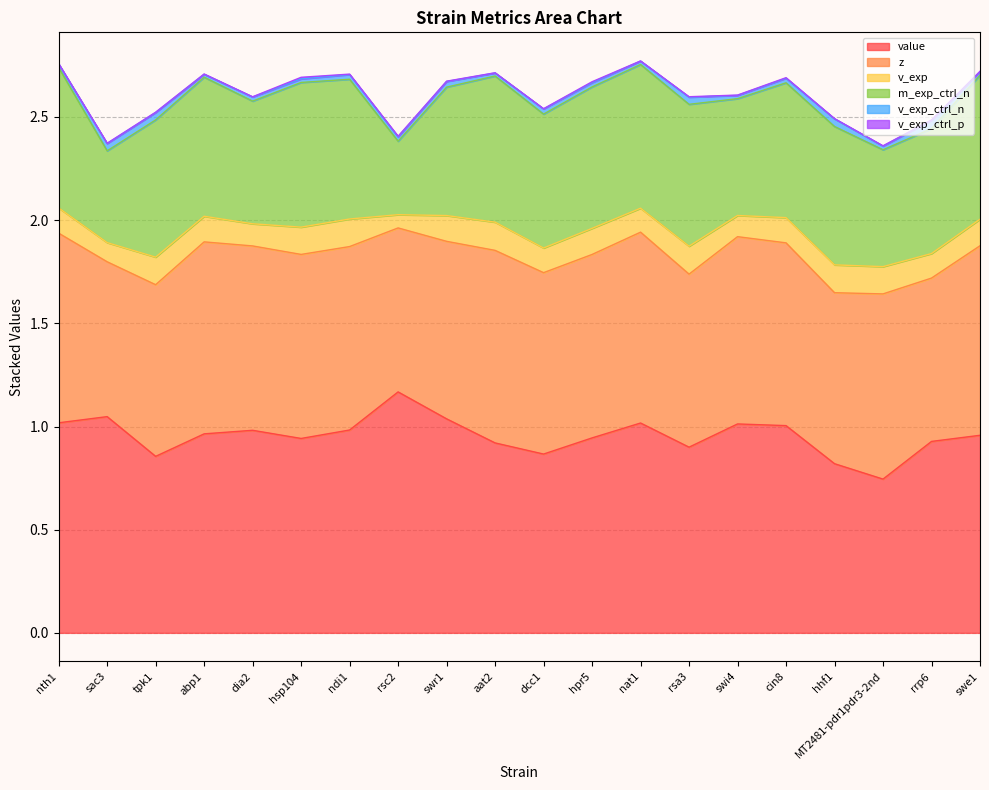

What is the label of the 7th point from the right?

rsa3